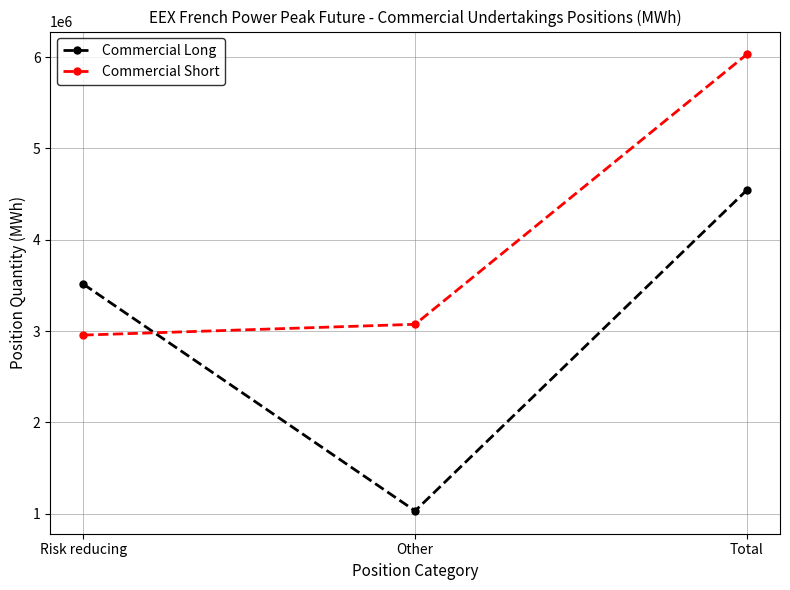

What is the label of the 3rd point from the left?

Total